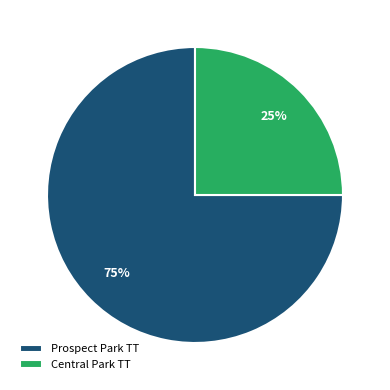

Which slice is the largest?

Prospect Park TT